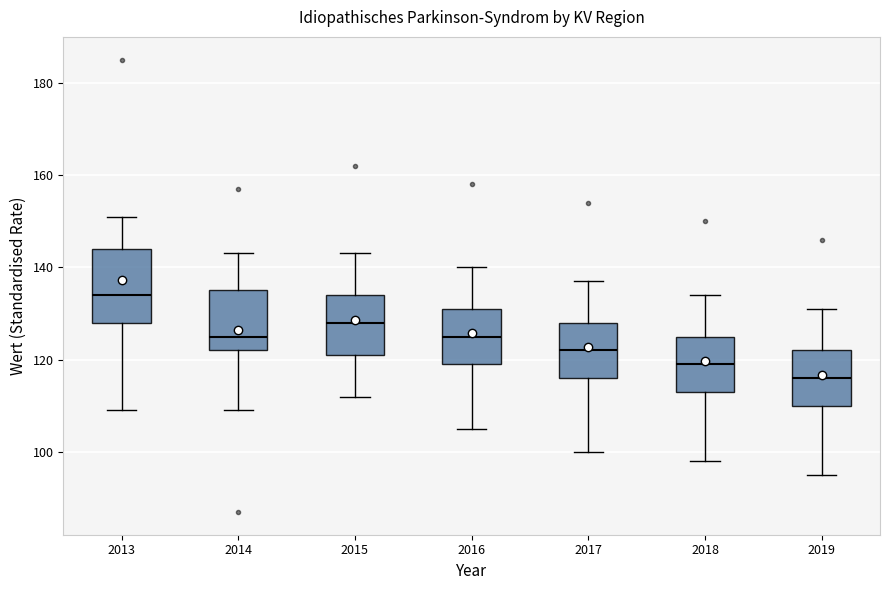

Reading left to right, read every box against the y-axis: the position of its median line, the range the box covers, and the ends of its whiskers. The values are not printed on the chart, so give them approximately, as read against the axis.

2013: median 134, box 128 to 144, whiskers 110 to 152
2014: median 126, box 122 to 136, whiskers 110 to 144
2015: median 128, box 122 to 134, whiskers 112 to 144
2016: median 126, box 120 to 132, whiskers 106 to 140
2017: median 122, box 116 to 128, whiskers 100 to 138
2018: median 120, box 114 to 126, whiskers 98 to 134
2019: median 116, box 110 to 122, whiskers 96 to 132